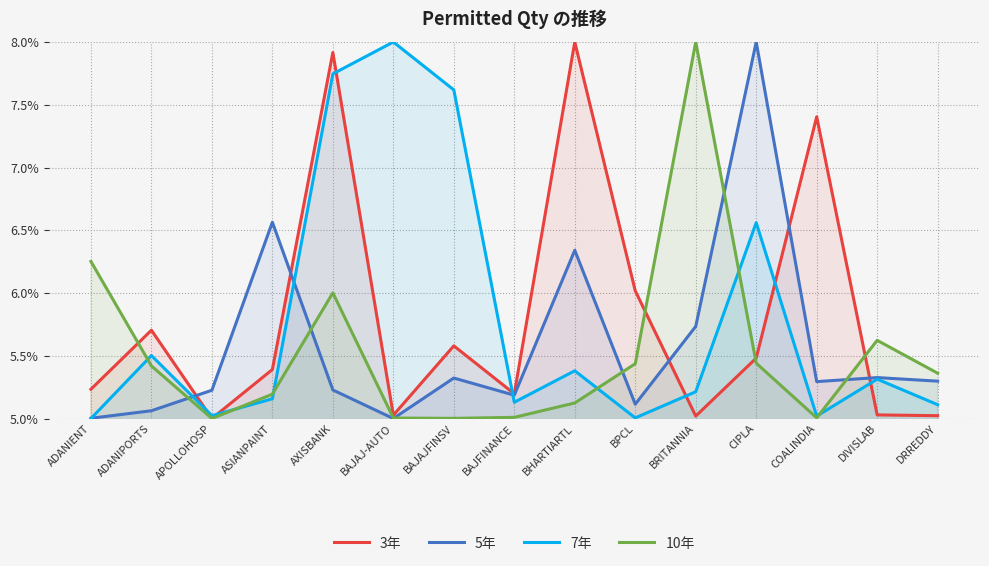

Between AXISBANK and COALINDIA, which series saw the biggest shift?

7年